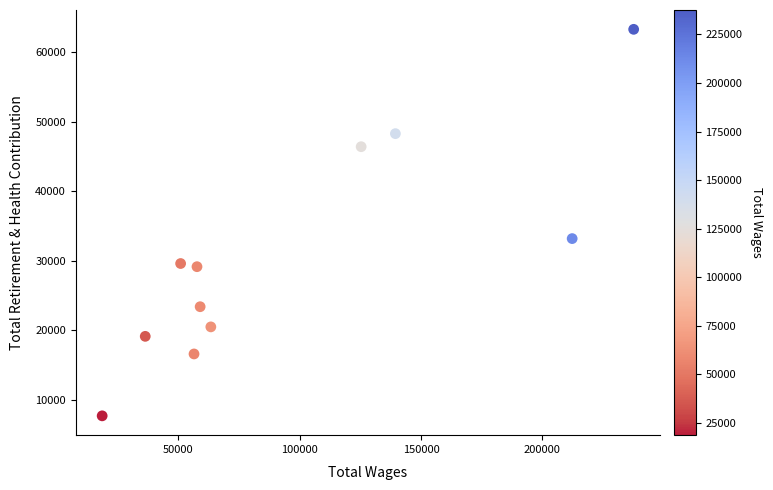

What Y value in the scatter plot is closest to 35509?

33208